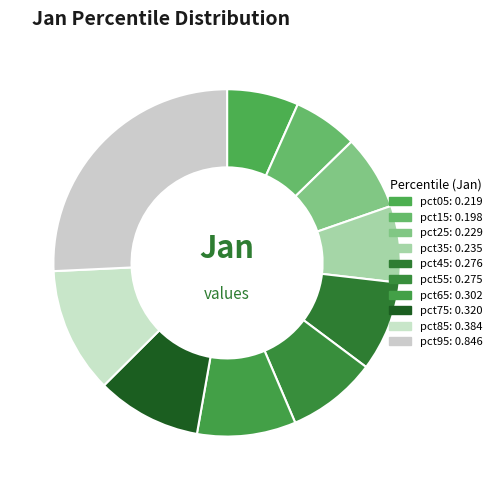

How many segments does this pie chart have?

10